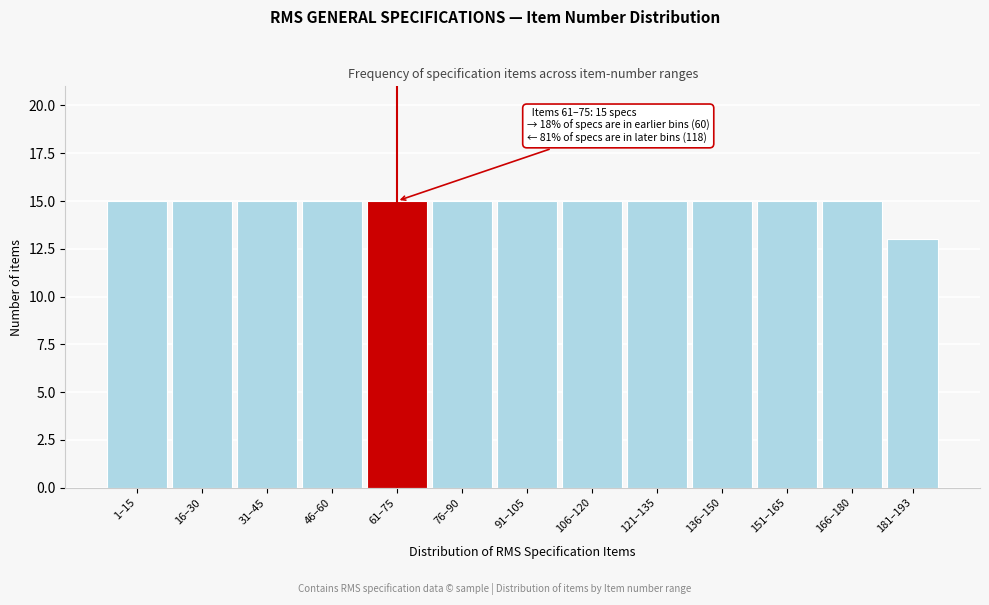

Reading left to right, transcribe all the data shown in this chart.

15	15	15	15	15	15	15	15	15	15	15	15	13